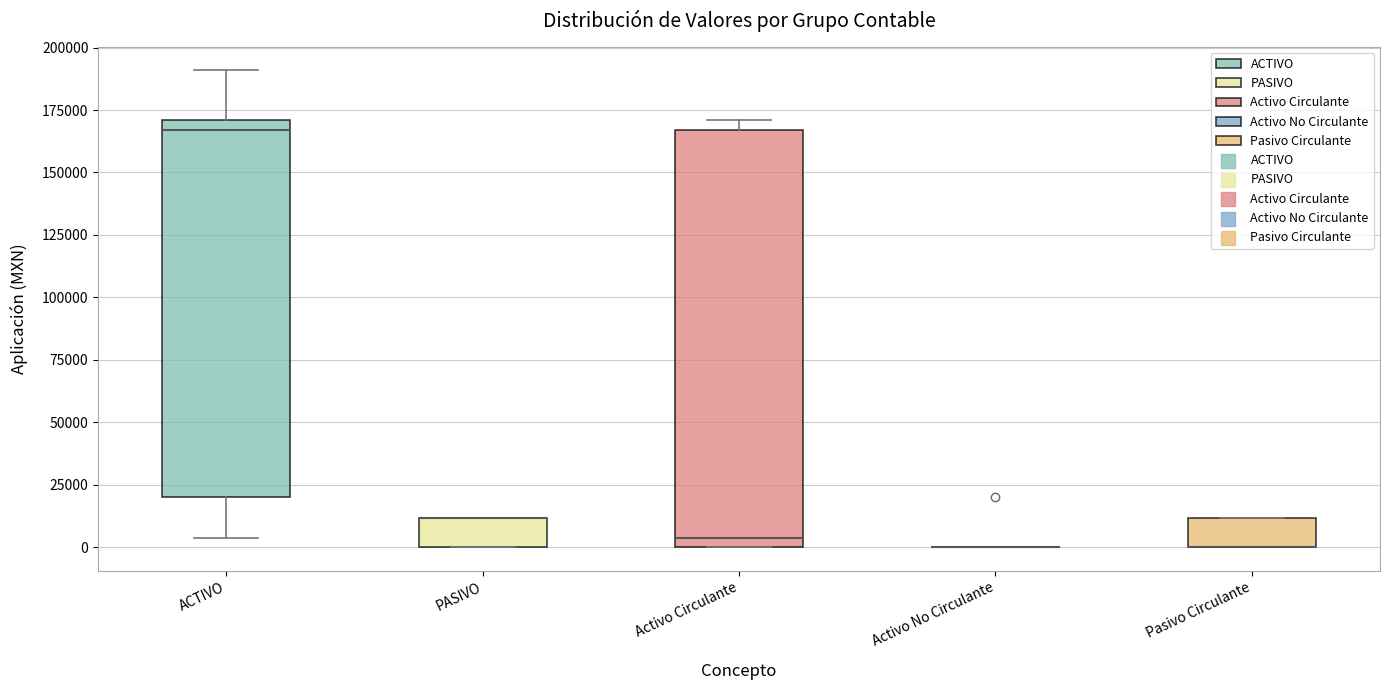

Which box is the tallest, from its lower edge to its upper edge?

Activo Circulante